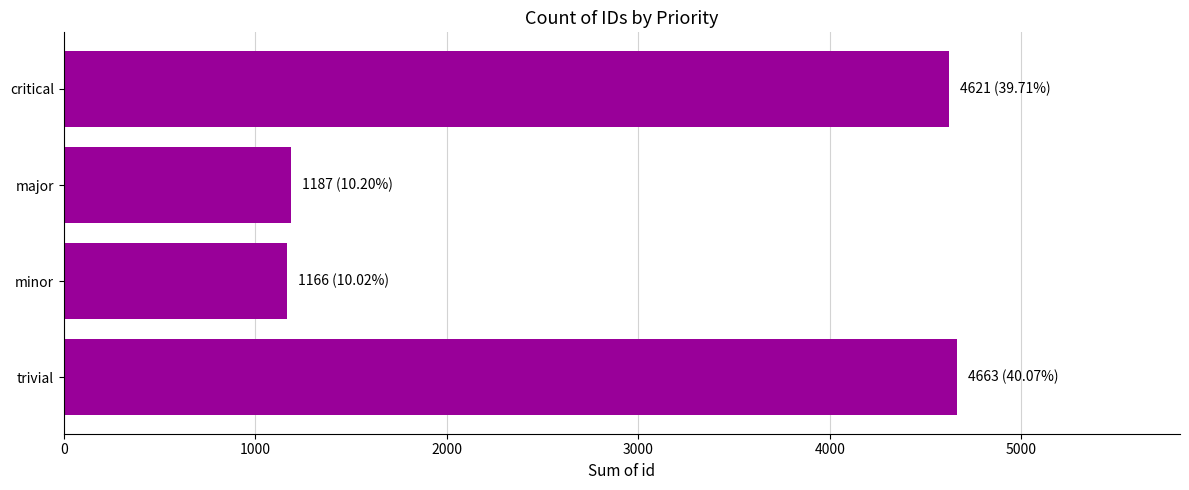

What is the ratio of the value at major to the value at critical?

0.3